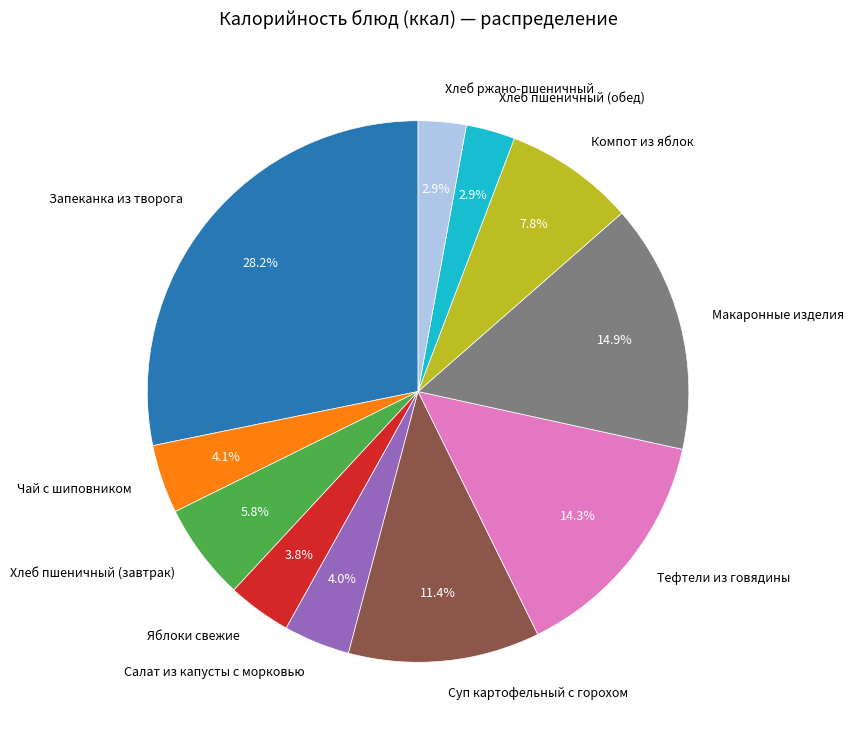

How many slices are in this pie chart?

11